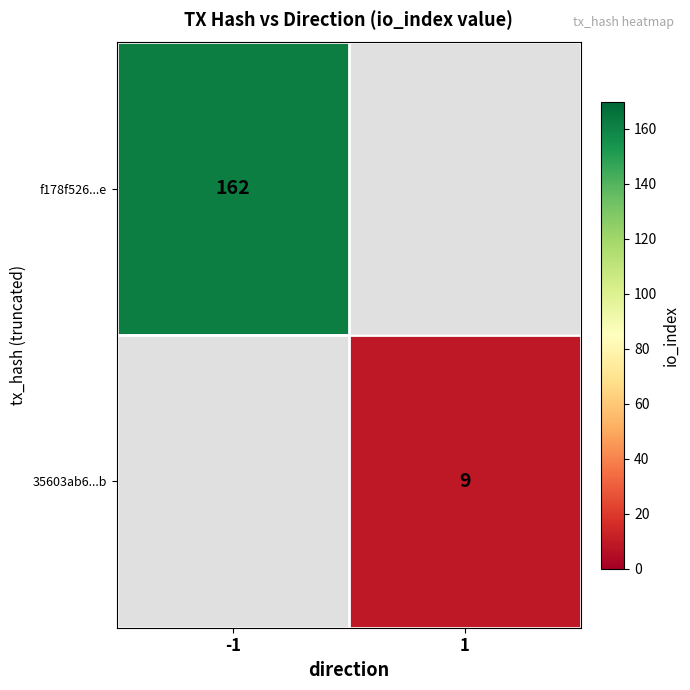

Is it true that f178f526...e equals 162 at -1?

True